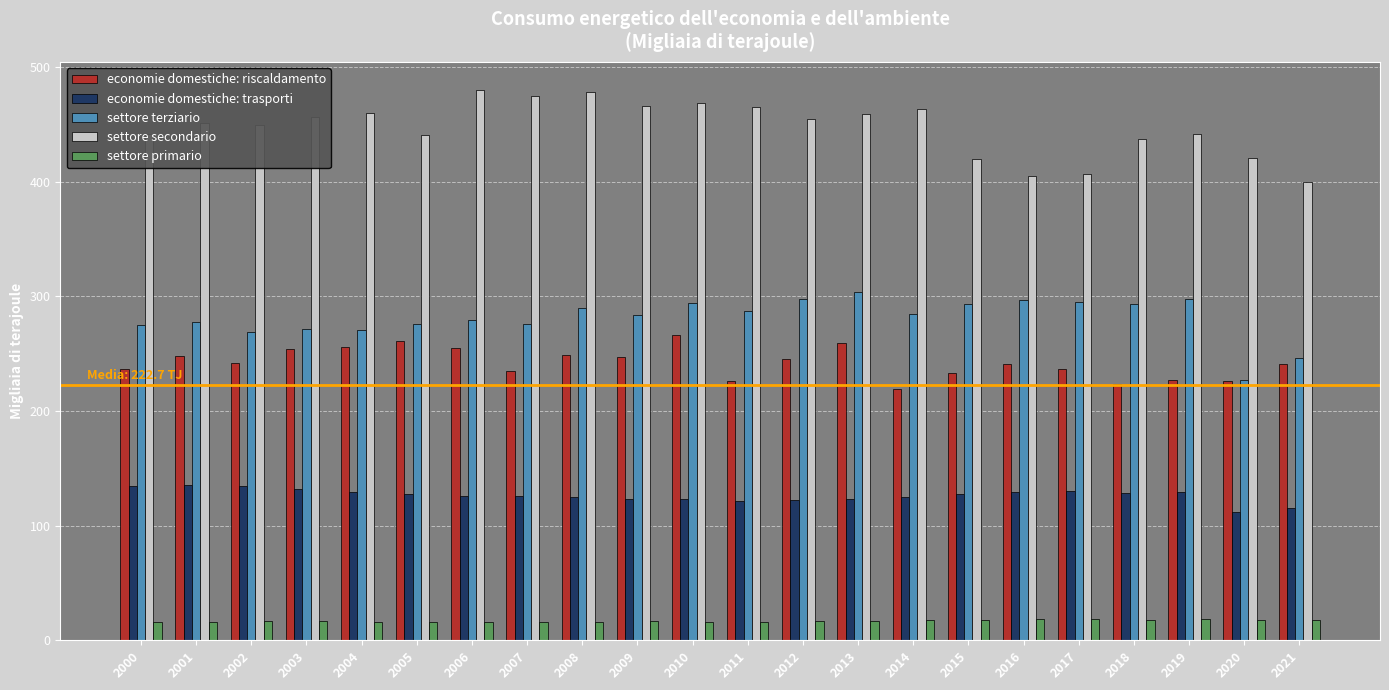

Is the value of economie domestiche: riscaldamento at 2001 greater than the value of settore primario at 2012?

Yes